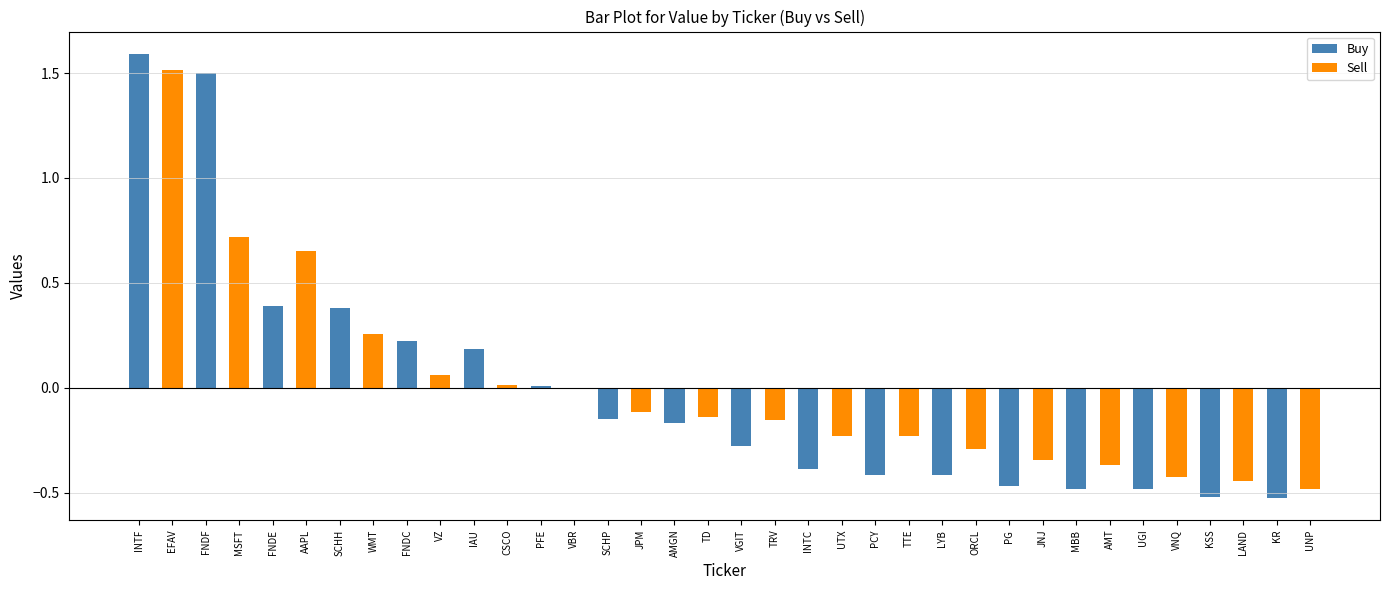

Which series changed the most between FNDC and MBB?

Buy